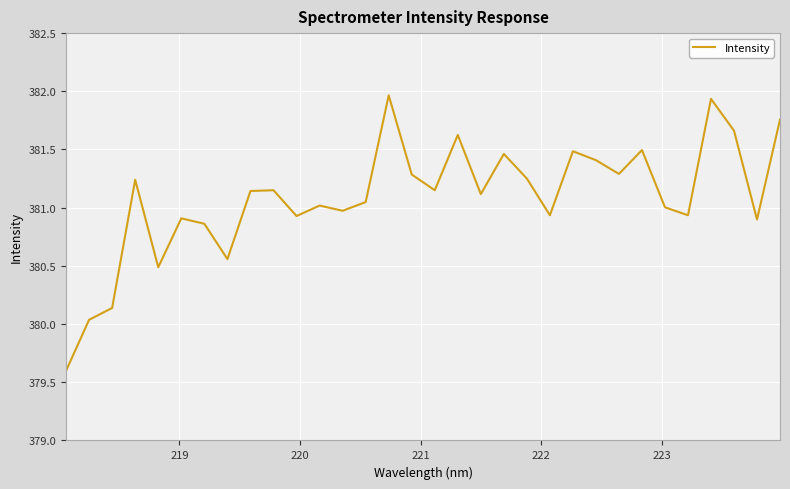

What is the smallest value displayed?

379.6